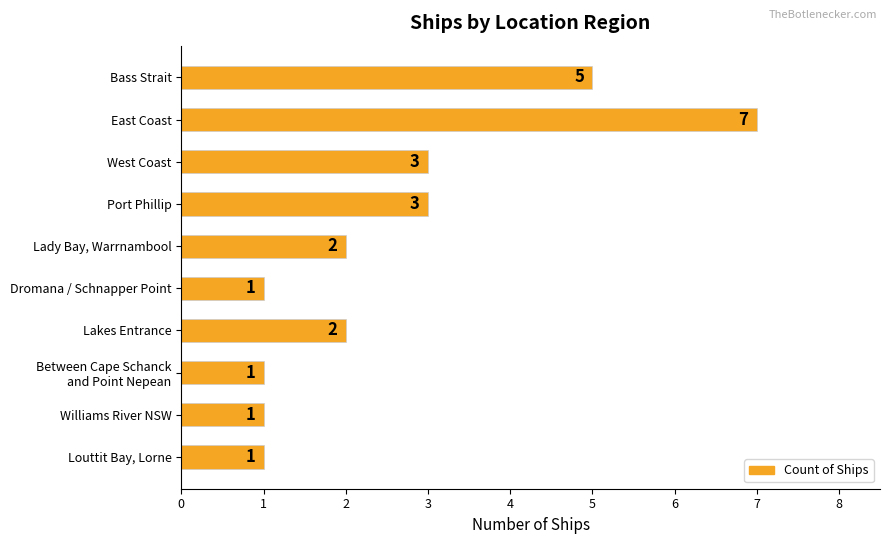

Count the values in the range 1 to 3.

8